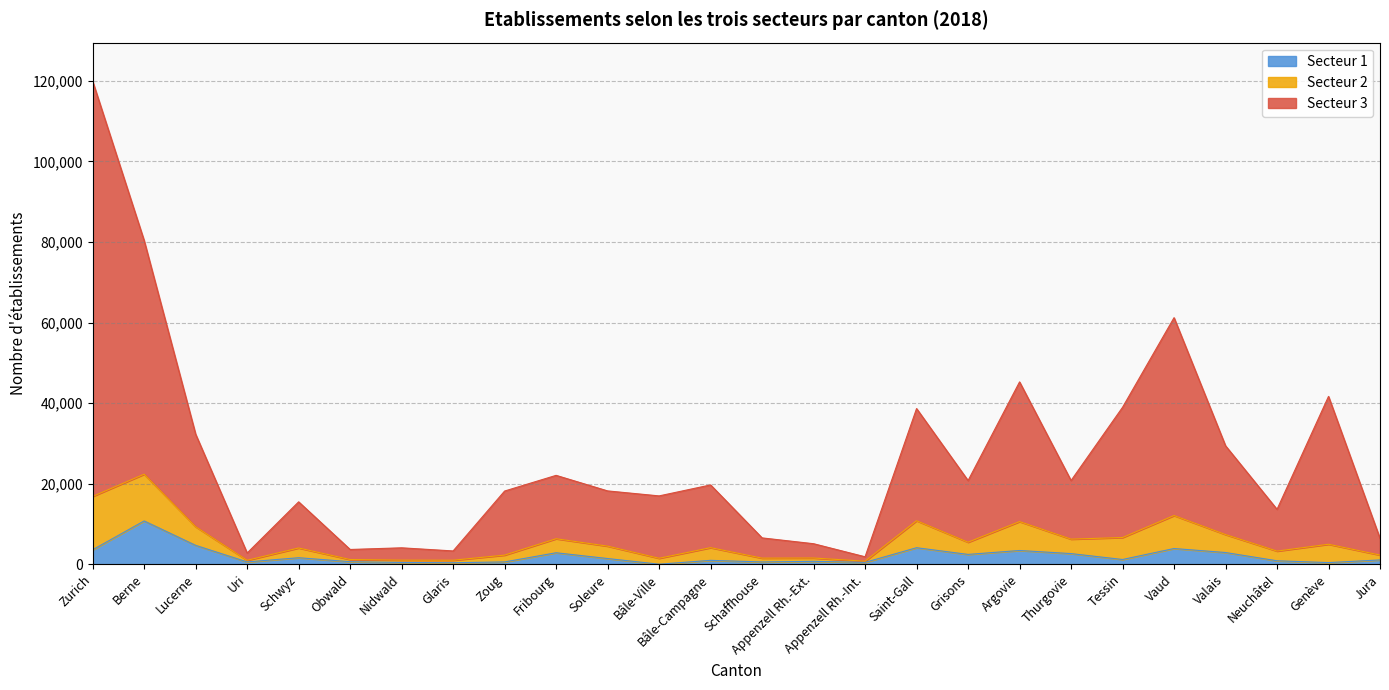

What are all the series names shown in the legend?

Secteur 1, Secteur 2, Secteur 3